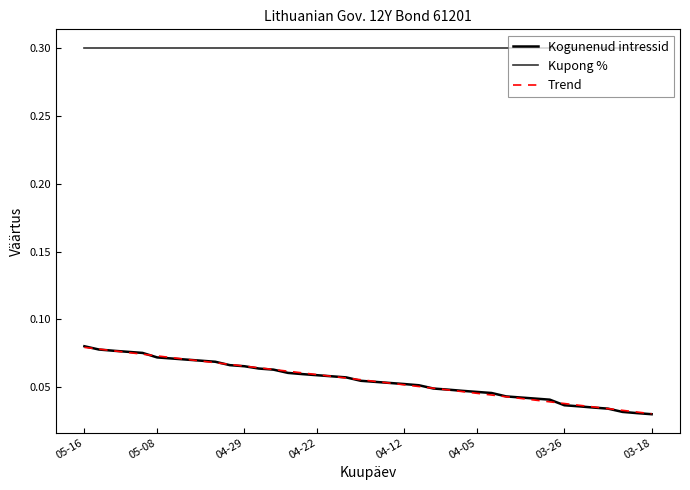

What is the maximum value shown in the chart?

0.3